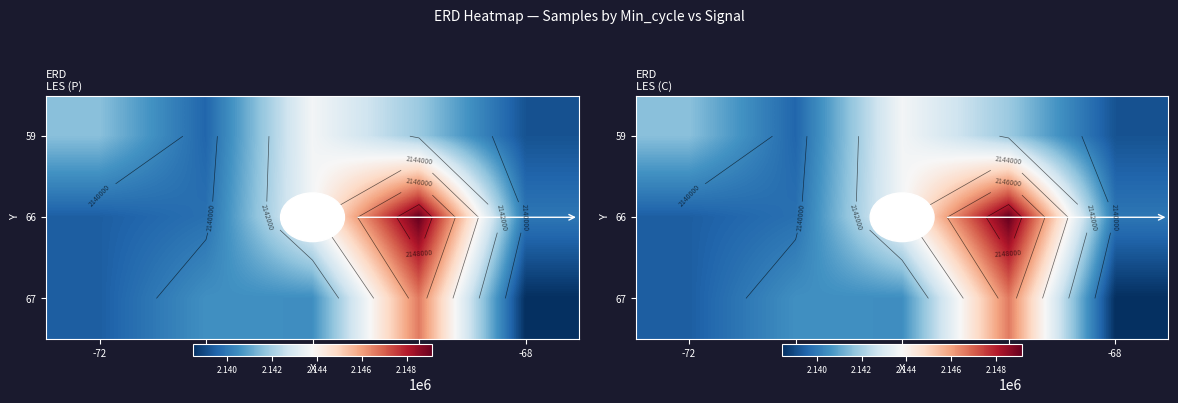

What is the difference between the maximum and minimum values in the 59 series?

4526